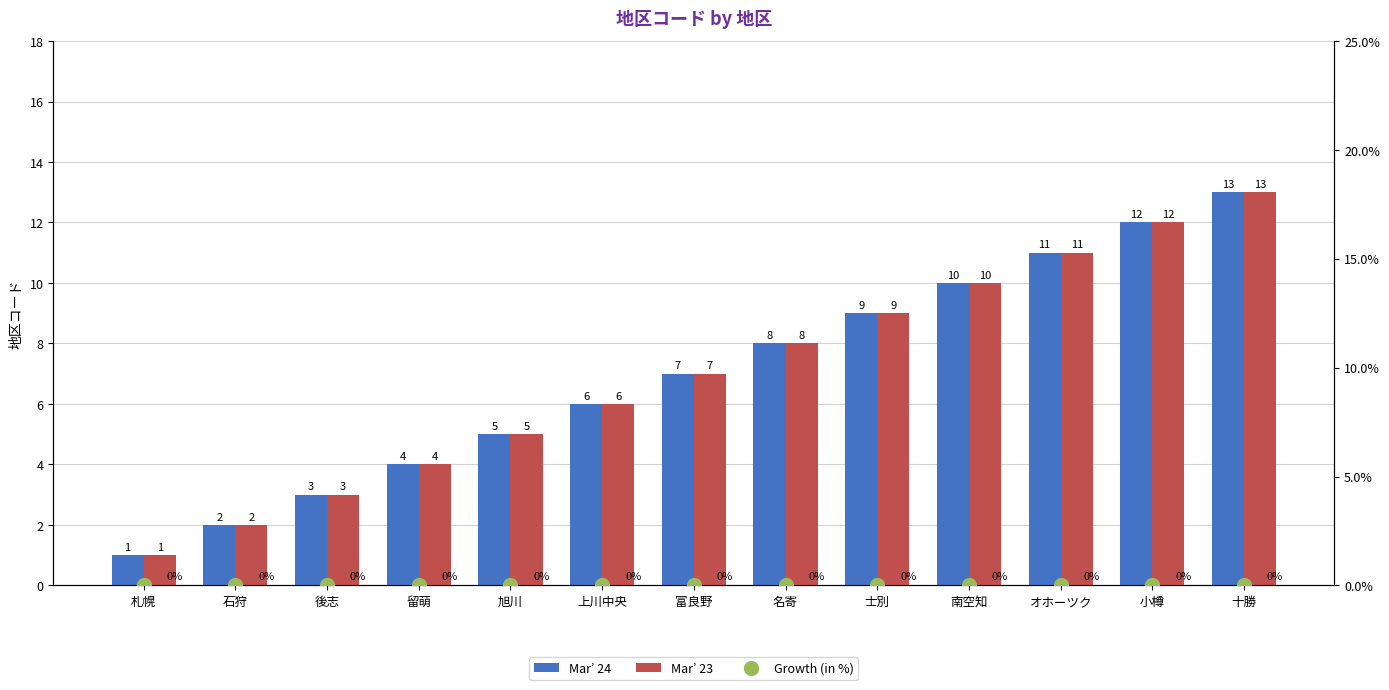

What is the difference between the maximum and minimum values in the Mar’ 24 series?

12